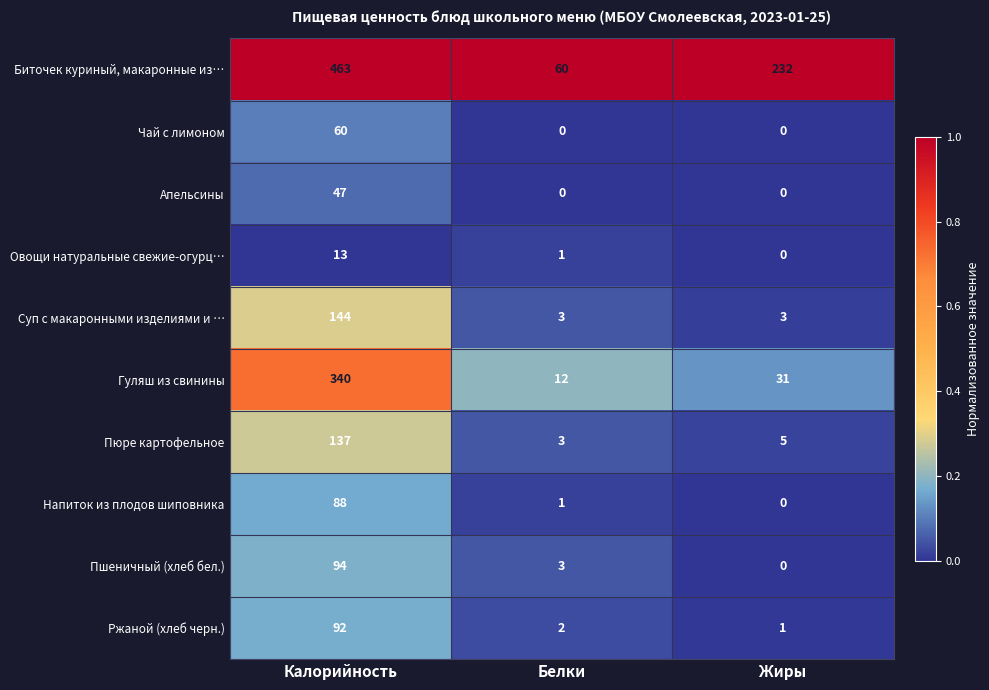

Between Калорийность and Белки, which series saw the biggest shift?

Биточек куриный, макаронные из…